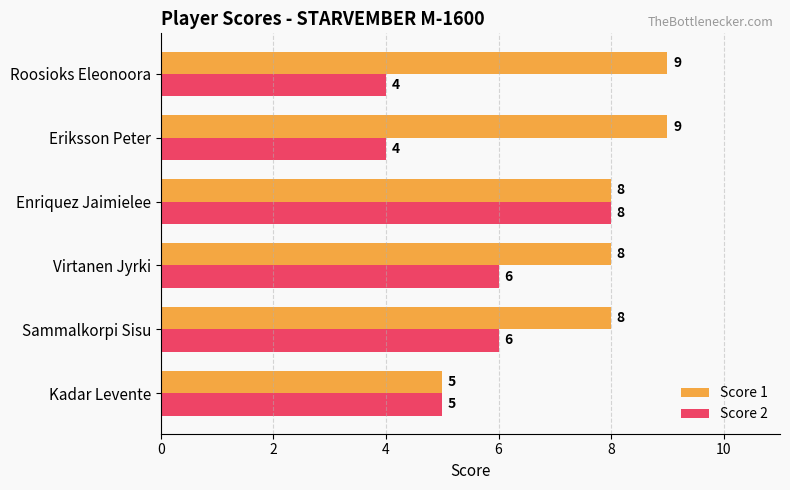

Rank the series by their maximum value, from lowest to highest.

Score 2, Score 1